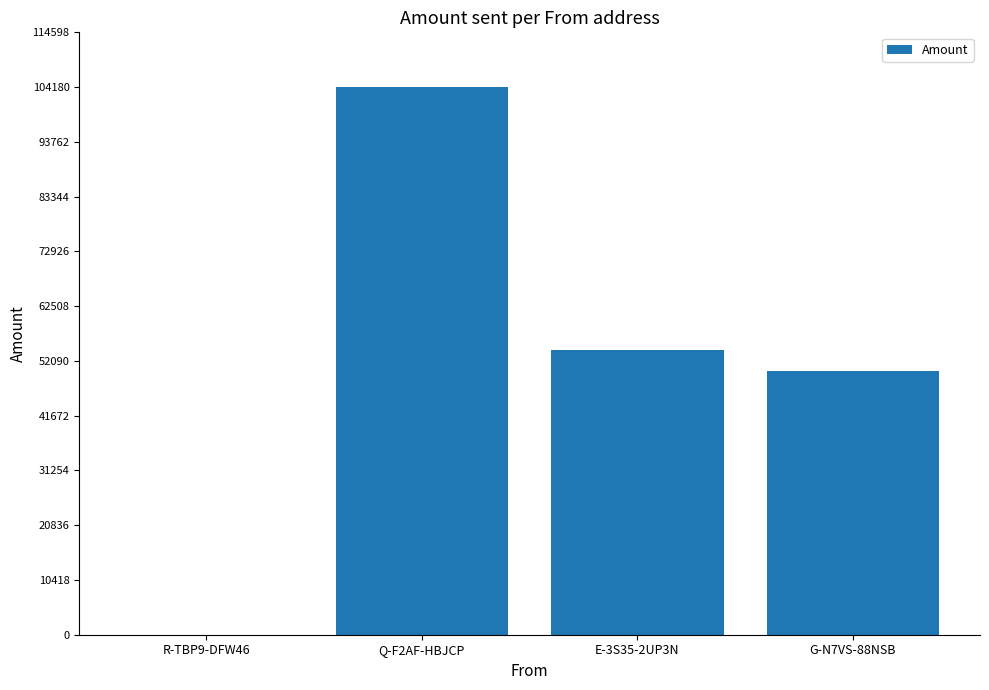

Which category has the highest value across all series?

Q-F2AF-HBJCP